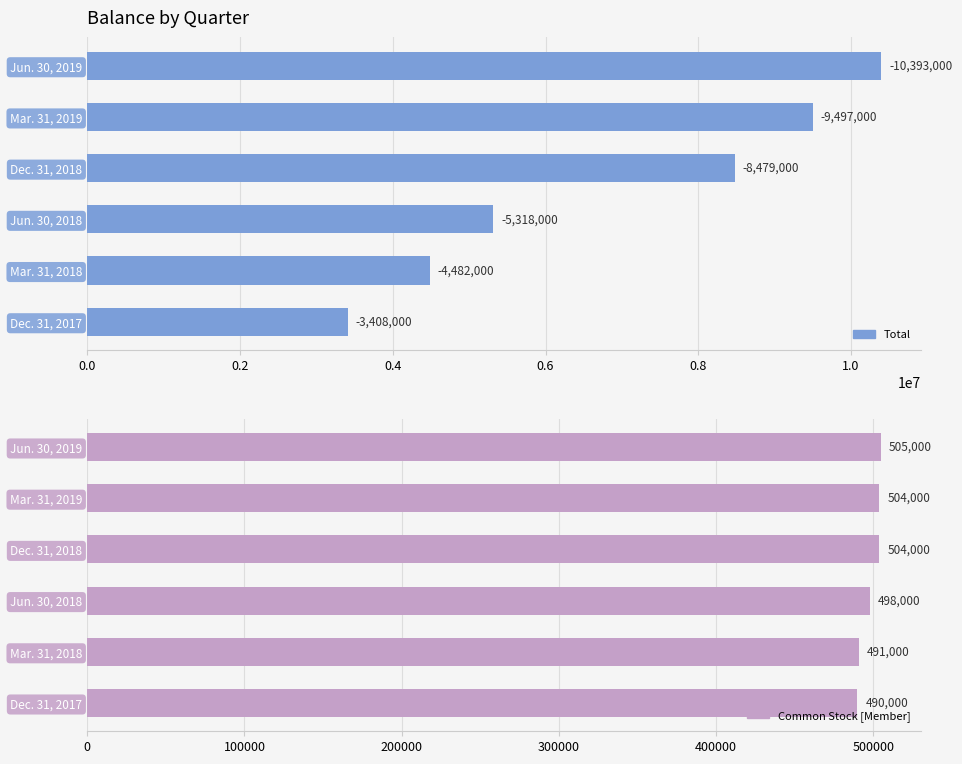

What is the difference between the maximum and minimum values in the Common Stock [Member] series?

15000